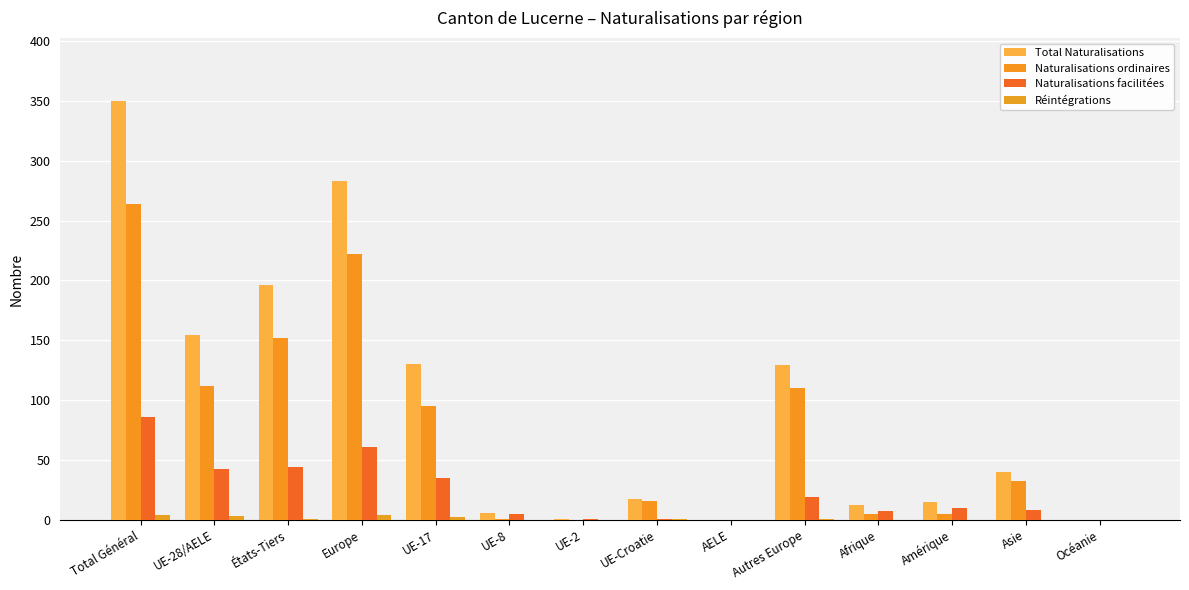

Reading left to right, what are all the values shown in this chart?

Total Naturalisations: 350	154	196	283	130	6	1	17	0	129	12	15	40	0
Naturalisations ordinaires: 264	112	152	222	95	1	0	16	0	110	5	5	32	0
Naturalisations facilitées: 86	42	44	61	35	5	1	1	0	19	7	10	8	0
Réintégrations: 4	3	1	4	2	0	0	1	0	1	0	0	0	0